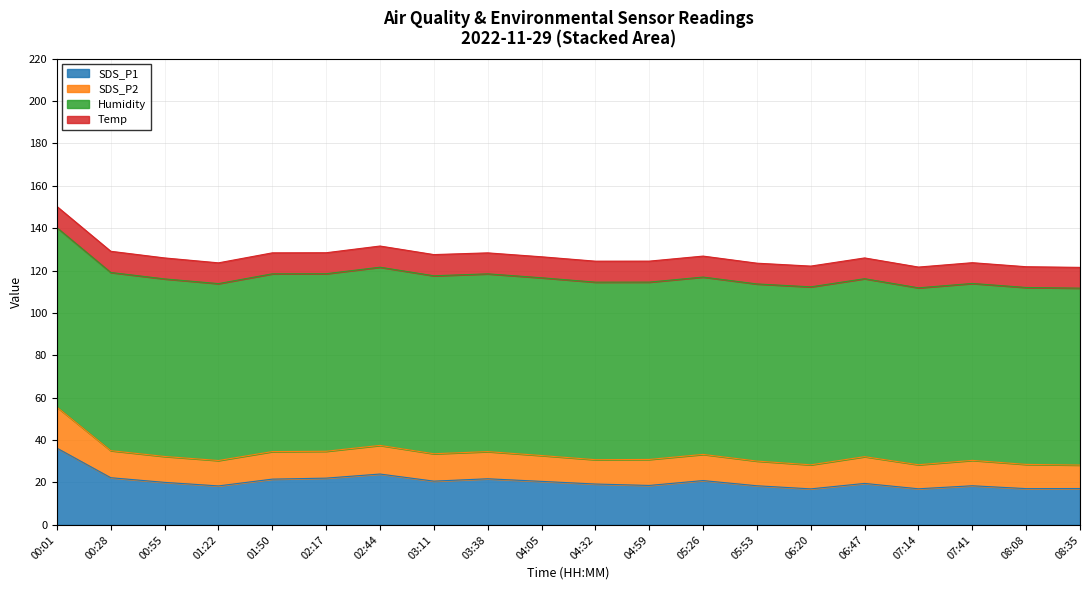

True or false: SDS_P1 has a value of 6.1 at 08:35.

False